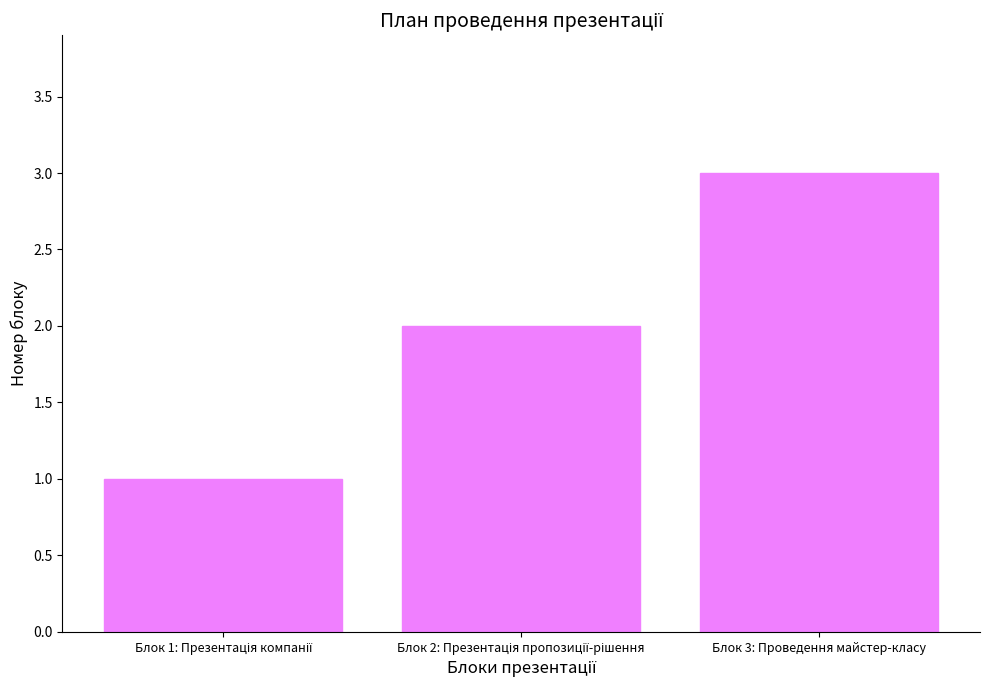

Is it true that the value at Блок 3: Проведення майстер-класу is 5?

False